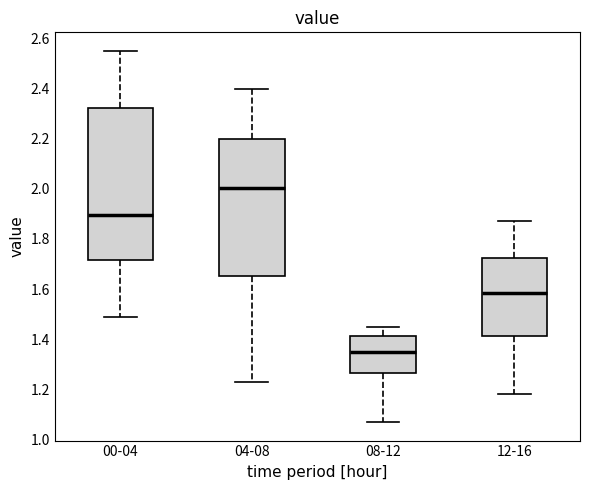

Where is the upper edge of the box for 12-16 on the y-axis? The values are not printed on the chart, so give them approximately, as read against the axis.

1.72